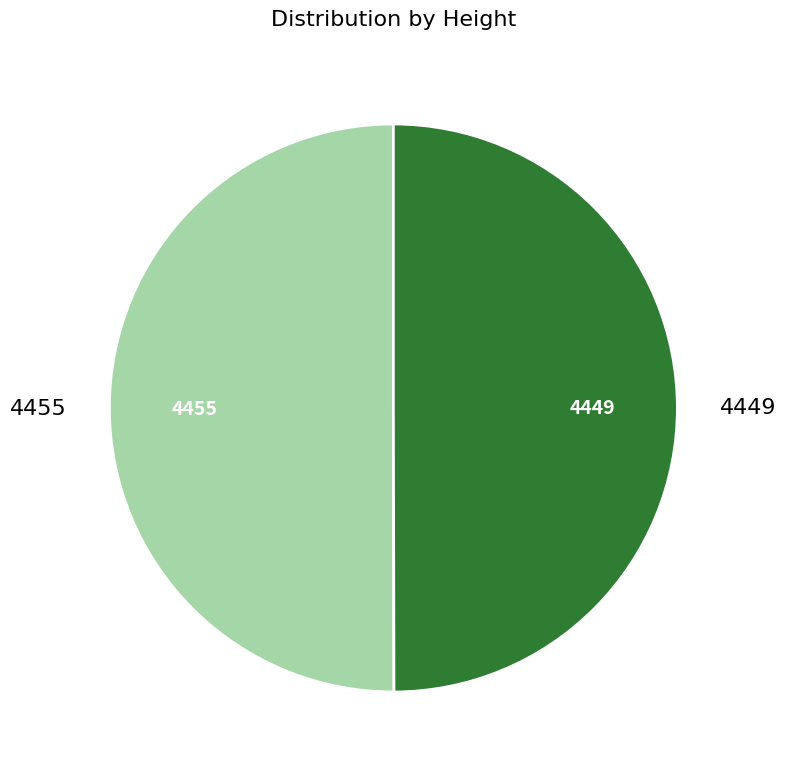

How many slices are in this pie chart?

2